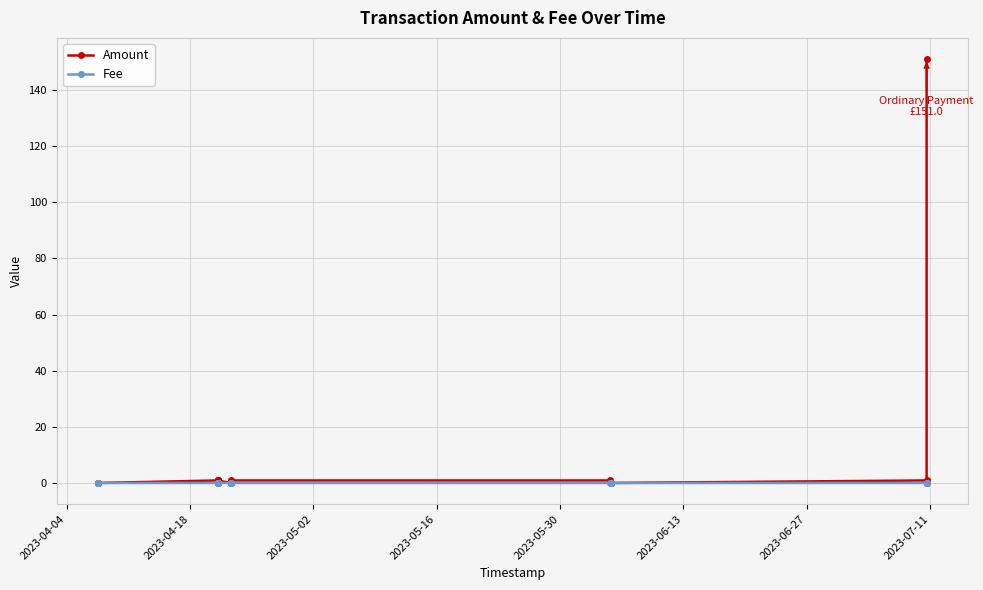

True or false: Amount and Fee cross at least once.

False